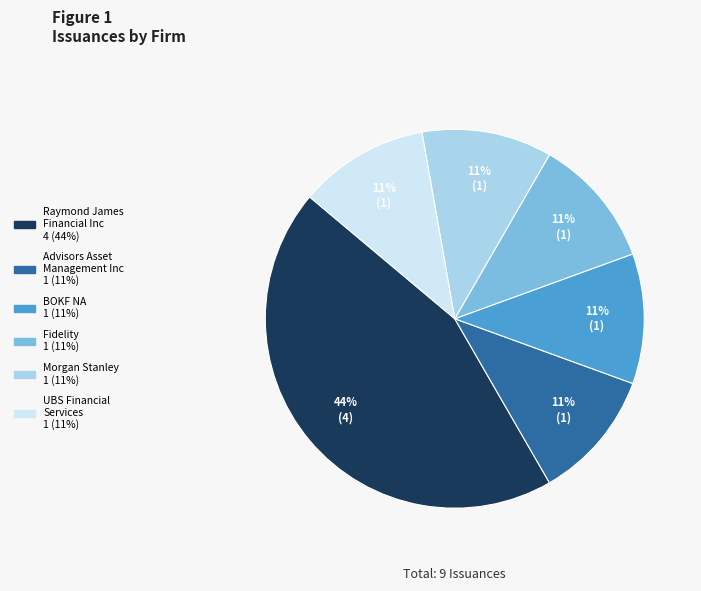

Count the number of slices in the pie.

6